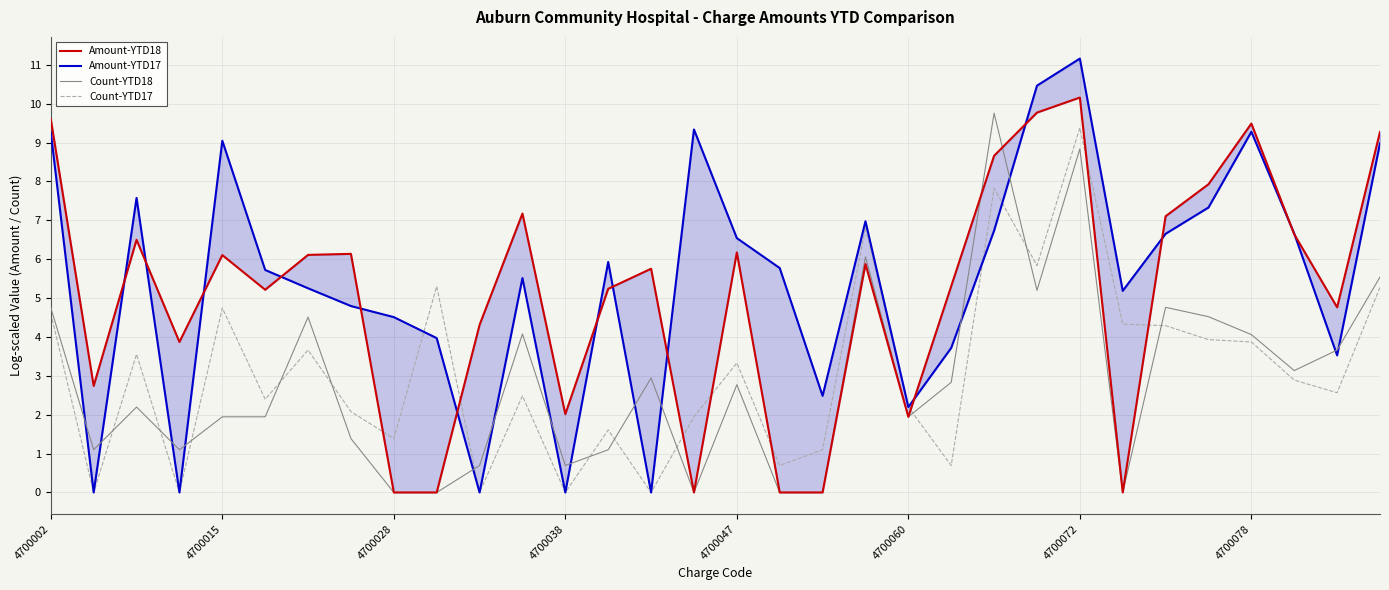

How many data points in Count-YTD17 are less than 2?

11